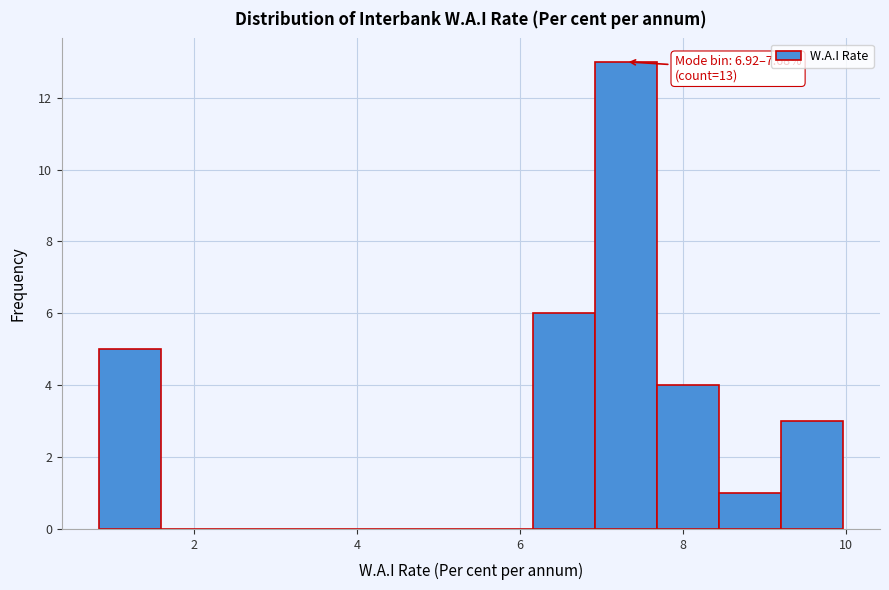

Read against the x-axis, roughly where is the centre of the tallest bar?

7.2